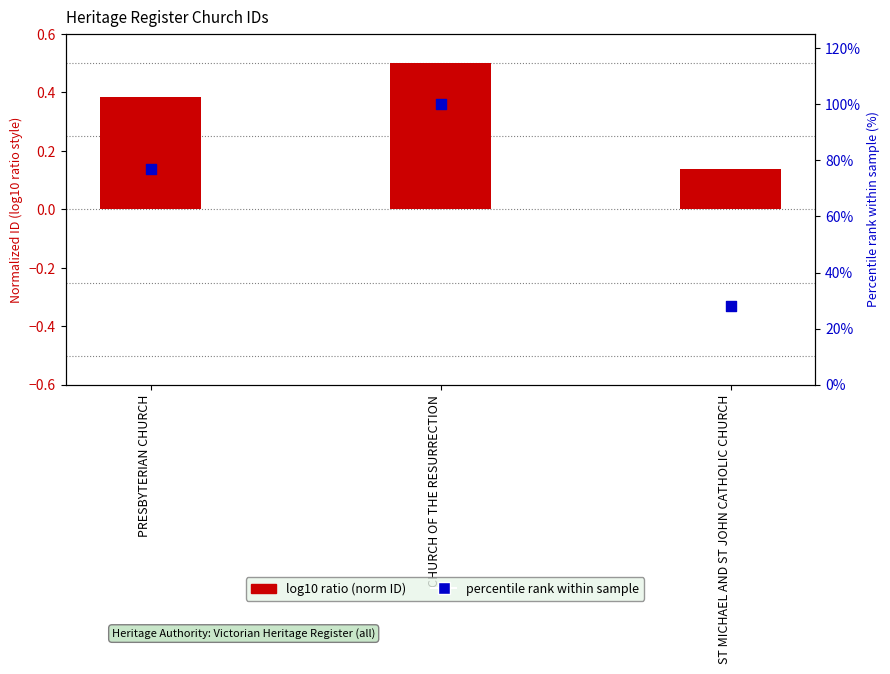

Which series contains the lowest Y value?

log10 ratio (norm ID)